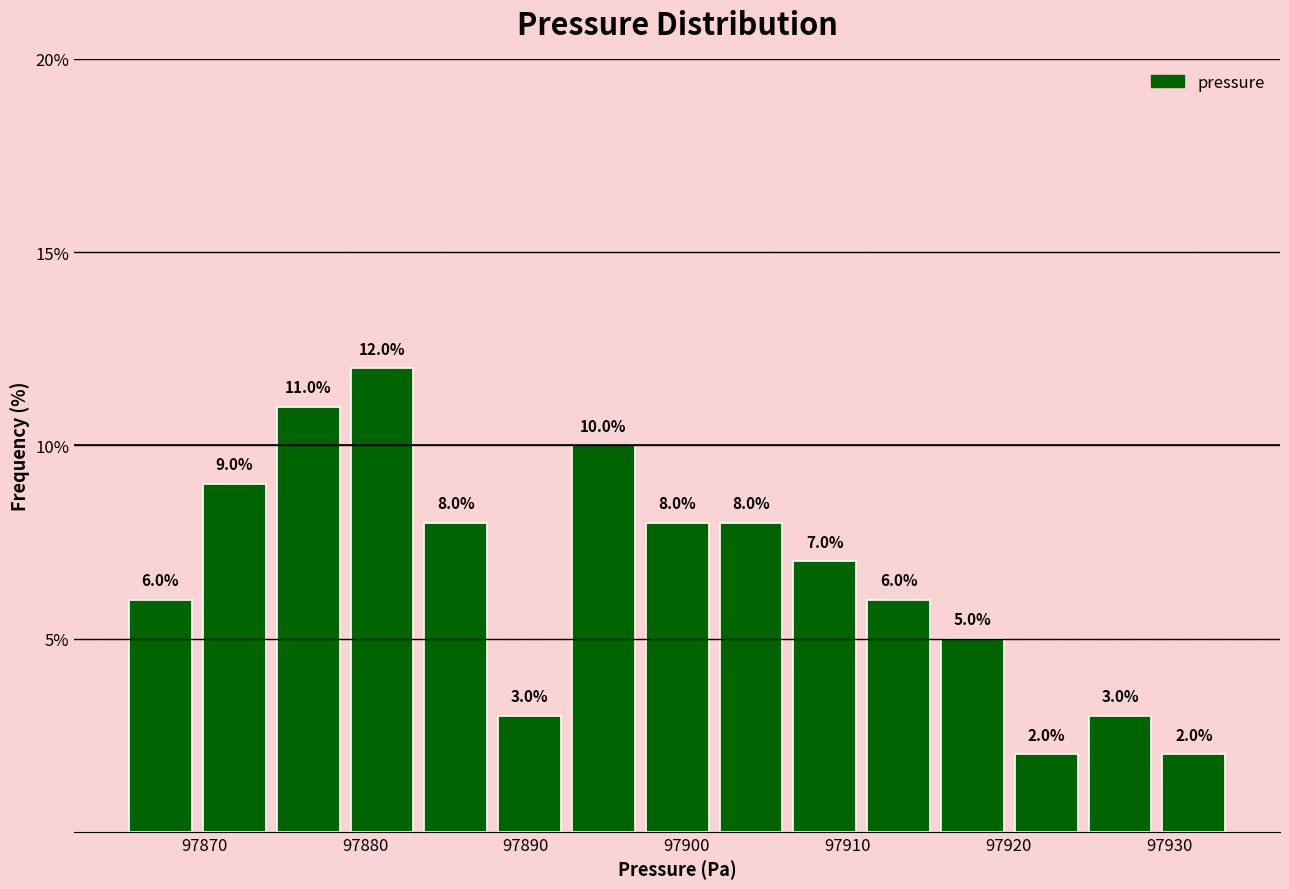

How tall is the bar that spans 97888 to 97893 on the x-axis? The bar edges are not printed on the chart, so give them approximately, as read against the axis.

3.0